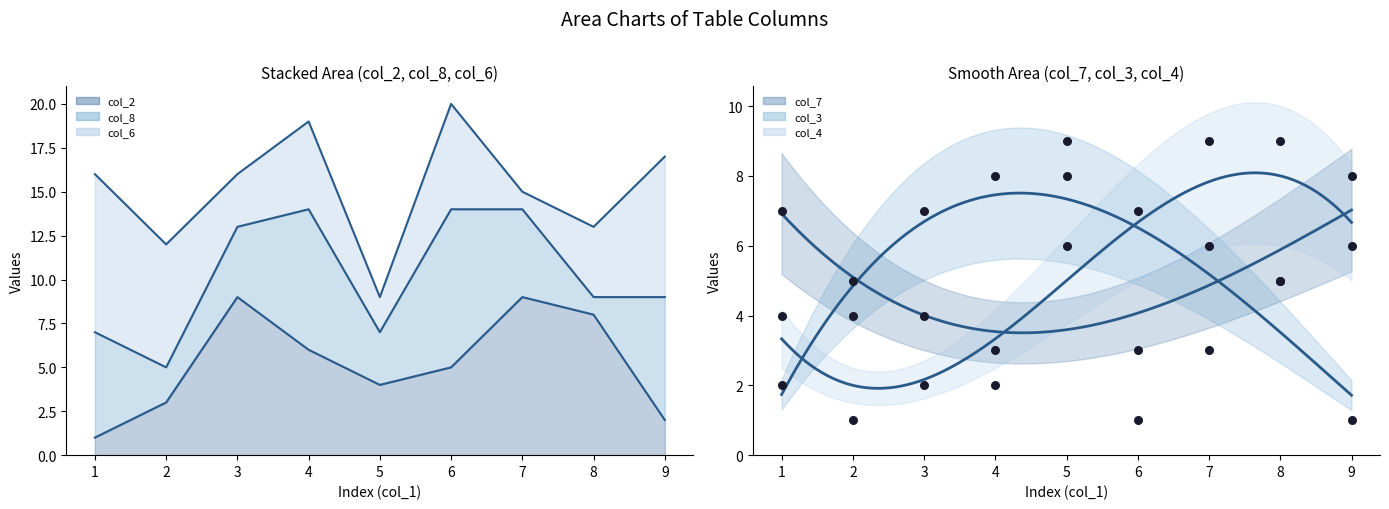

What is the total value across all series at 6?

16